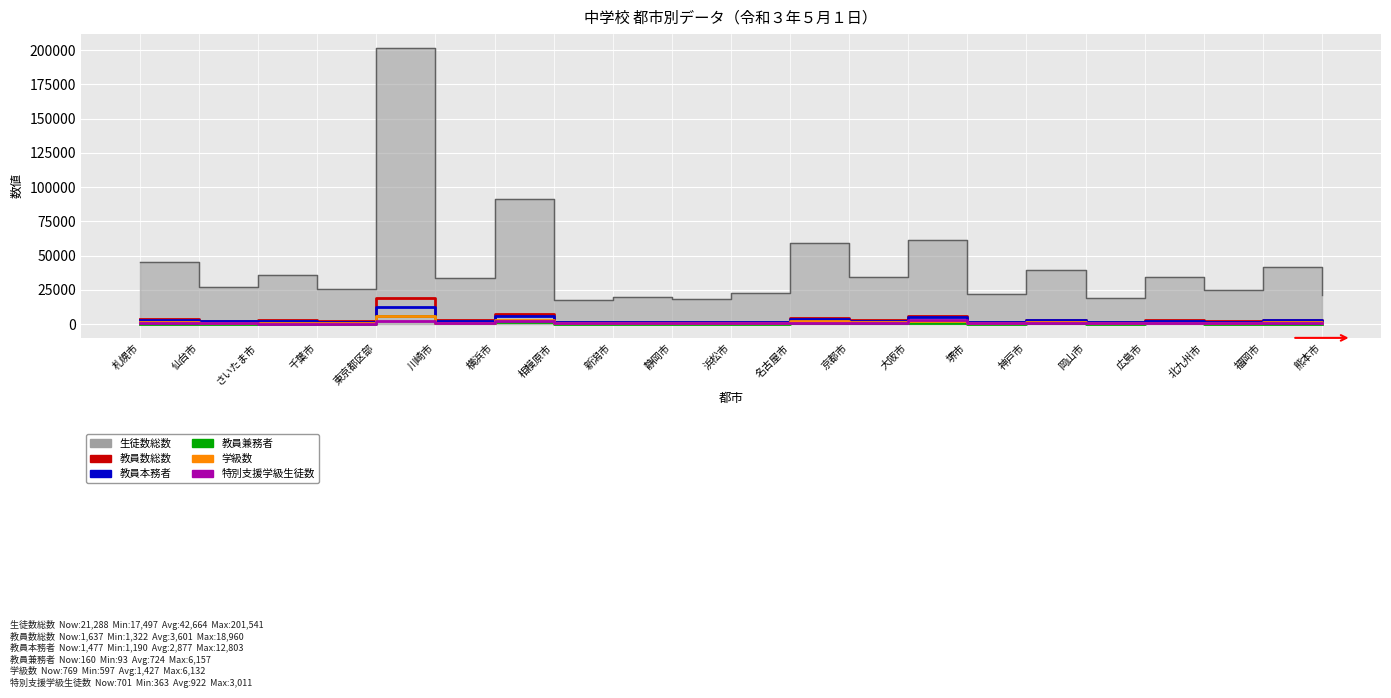

What is the difference between the second highest and second lowest values in the 教員本務者 series?

4449